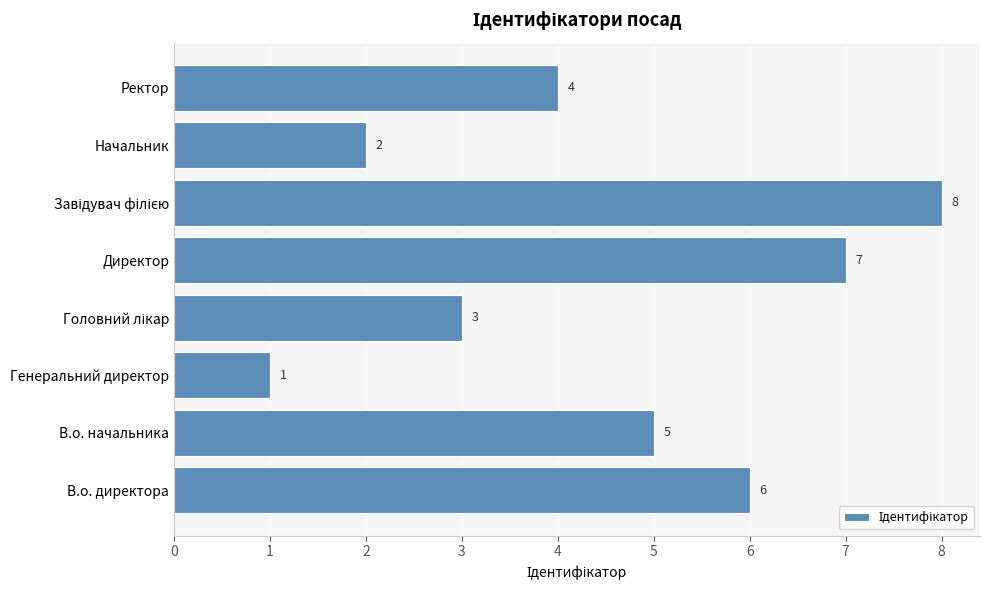

The value at Директор is 7. True or false?

True